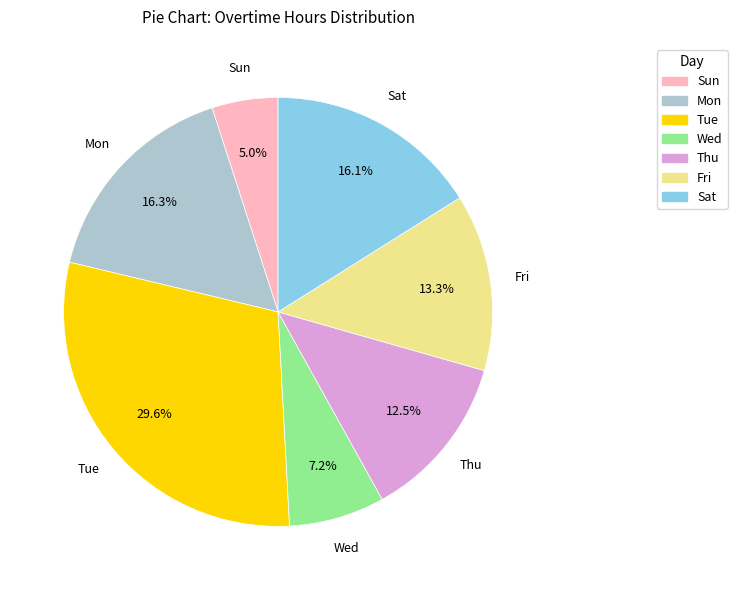

What is the smallest slice in the pie chart?

Sun